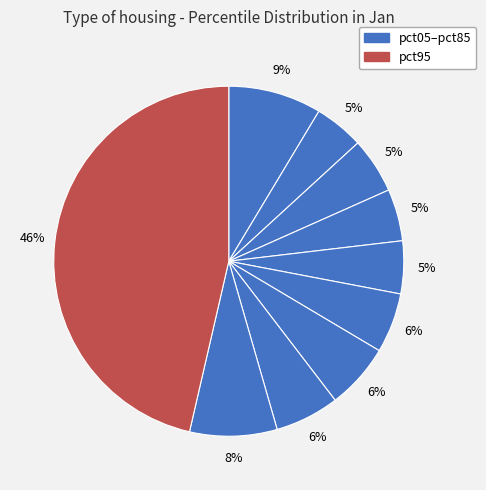

How many slices are in this pie chart?

10